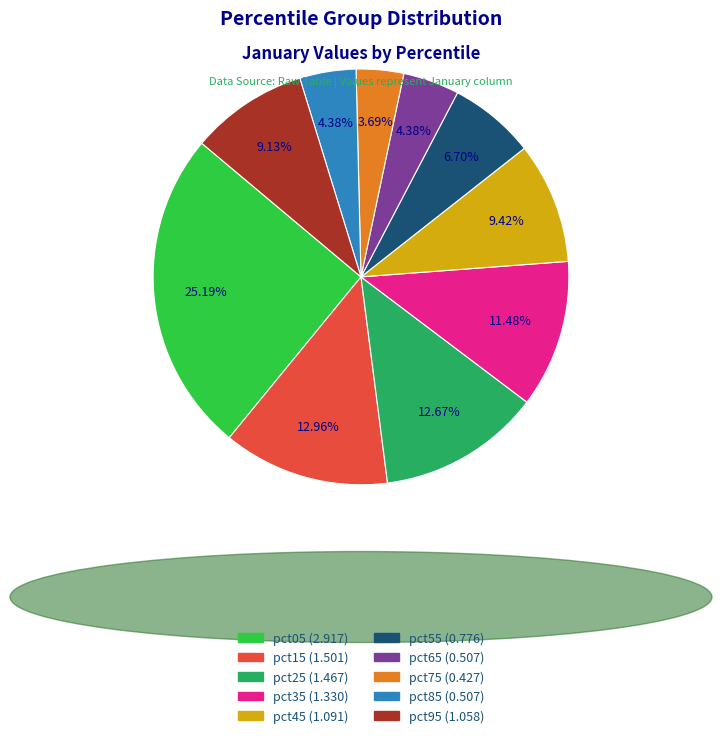

What percentage is the pct45 slice, to the nearest percent?

9%